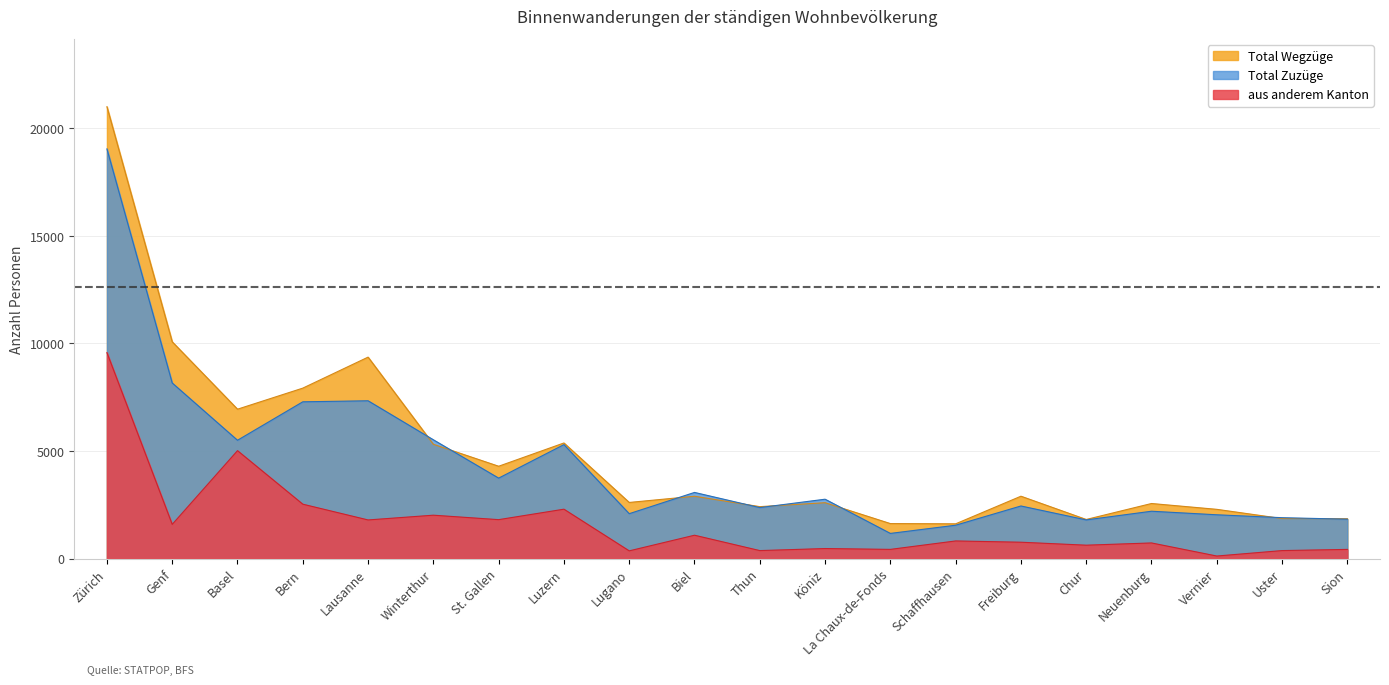

How many distinct data groups are displayed?

3